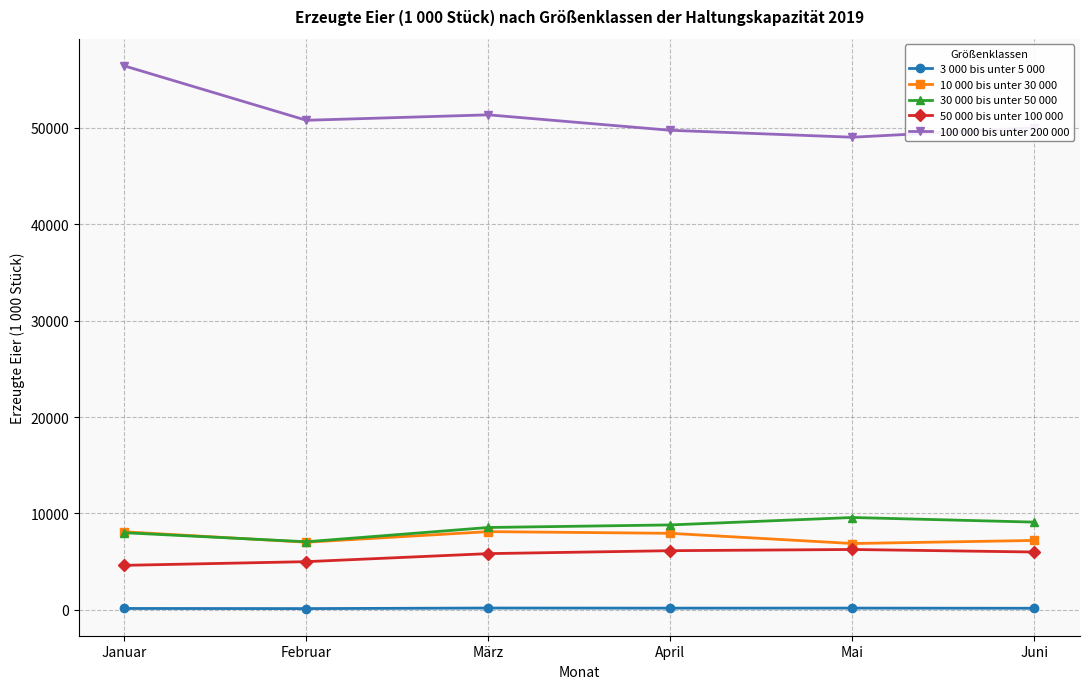

The value of 30 000 bis unter 50 000 at März is 11899. True or false?

False